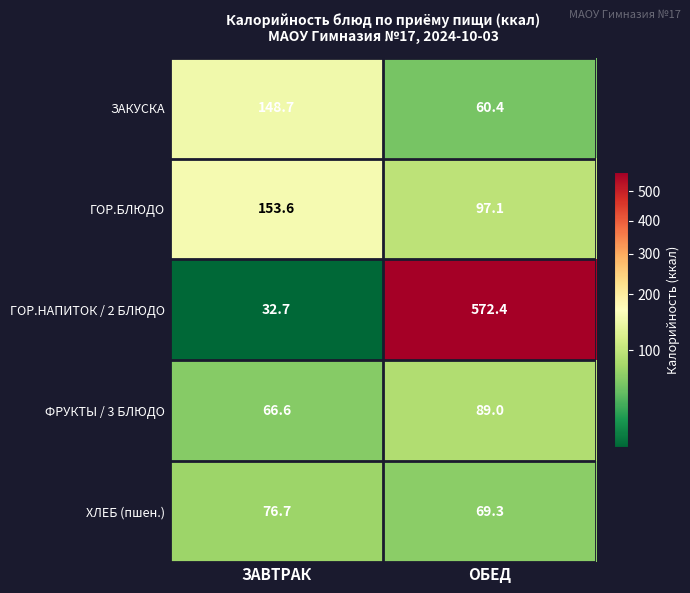

What is the average value of the ХЛЕБ (пшен.) series?

73.0